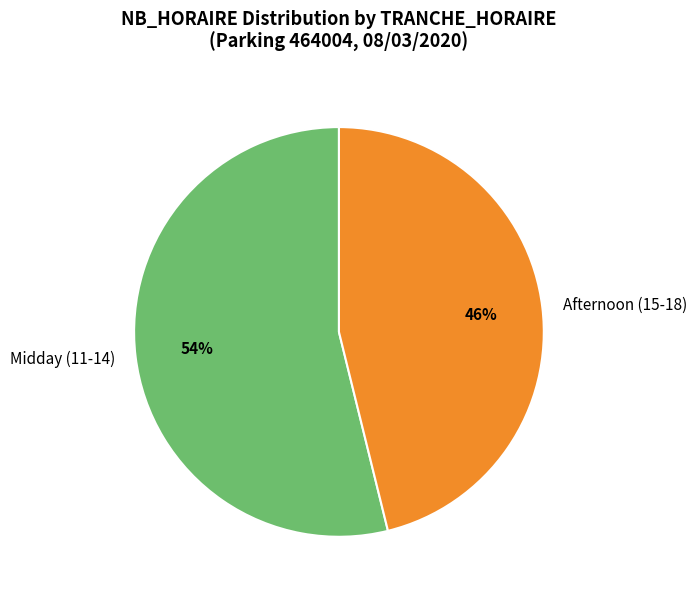

Is there a majority slice in this chart?

Yes